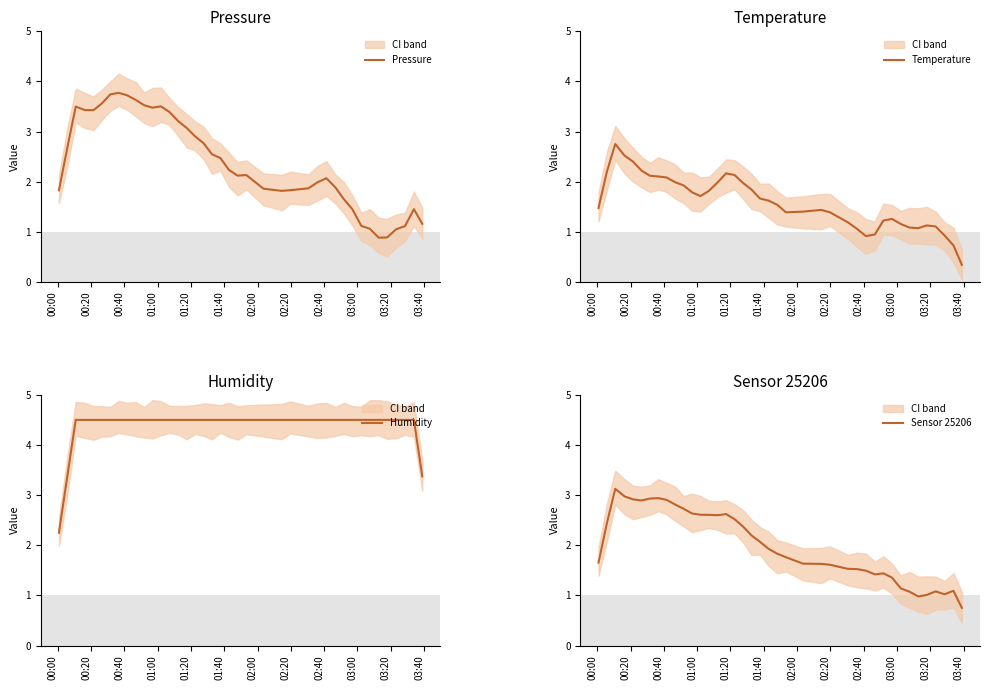

Which series has the largest range (max minus min)?

Pressure